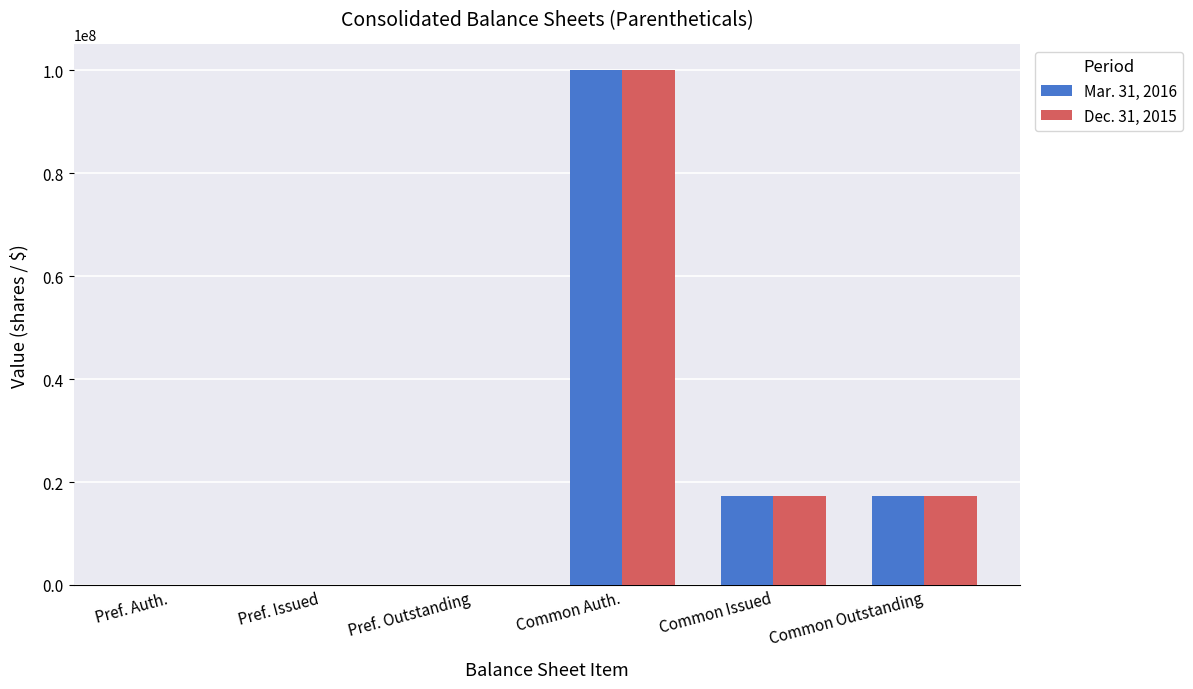

What are all the series names shown in the legend?

Mar. 31, 2016, Dec. 31, 2015